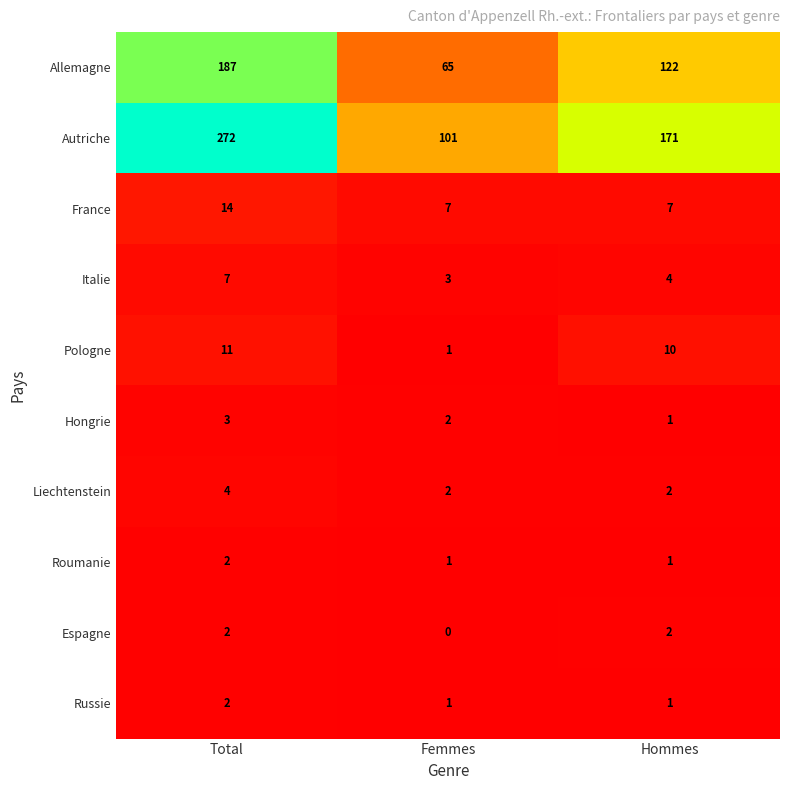

Reading left to right, what are all the values shown in this chart?

Allemagne: Total=187	Femmes=65	Hommes=122
Autriche: Total=272	Femmes=101	Hommes=171
France: Total=14	Femmes=7	Hommes=7
Italie: Total=7	Femmes=3	Hommes=4
Pologne: Total=11	Femmes=1	Hommes=10
Hongrie: Total=3	Femmes=2	Hommes=1
Liechtenstein: Total=4	Femmes=2	Hommes=2
Roumanie: Total=2	Femmes=1	Hommes=1
Espagne: Total=2	Femmes=0	Hommes=2
Russie: Total=2	Femmes=1	Hommes=1